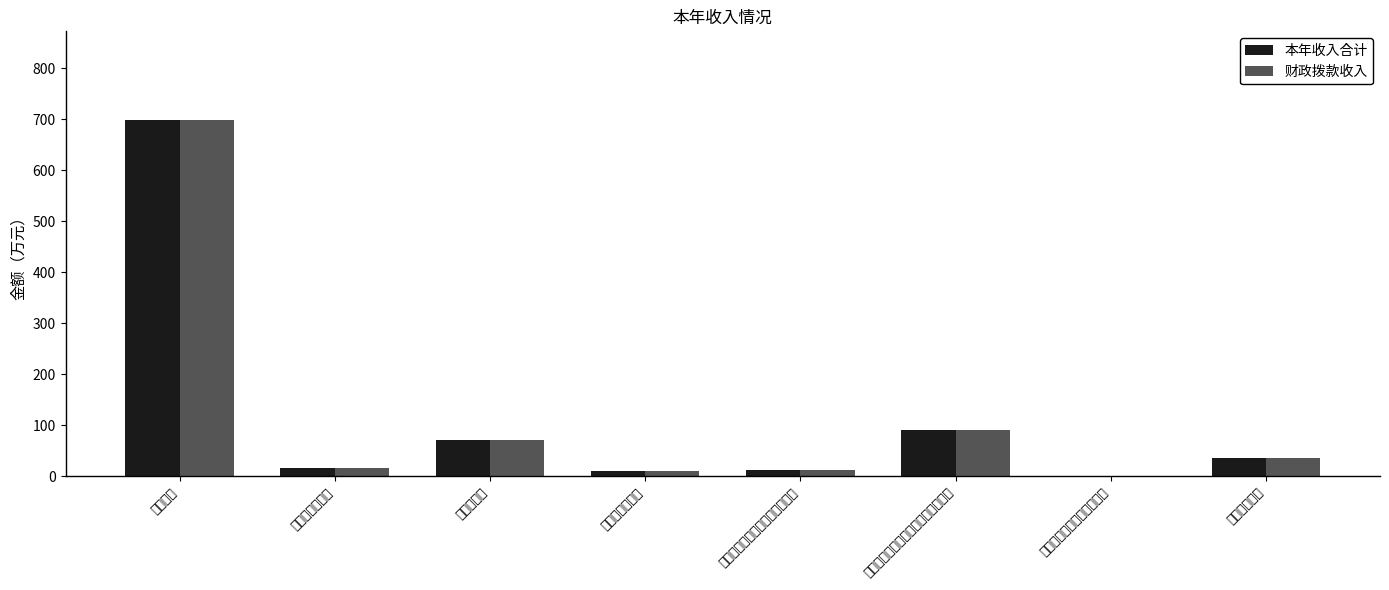

How many data points does each series have?

8